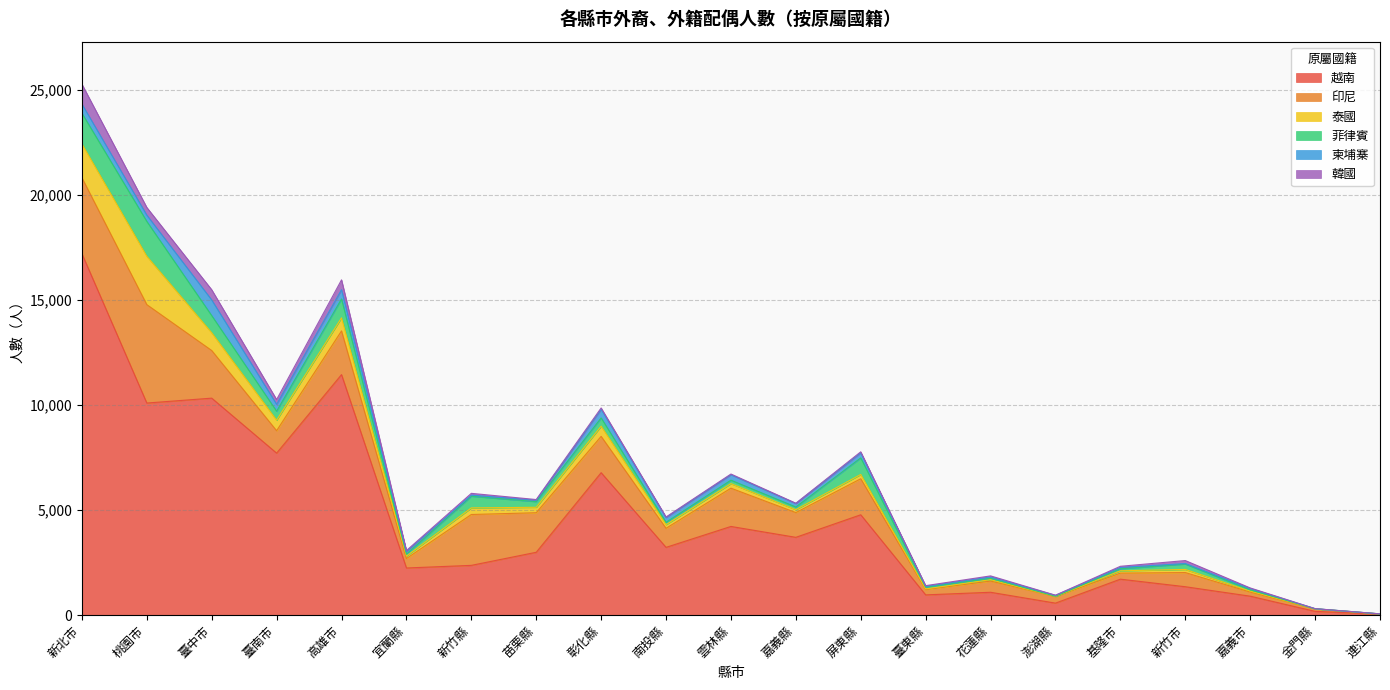

Reading left to right, transcribe all the data shown in this chart.

越南: 新北市=17205	桃園市=10093	臺中市=10326	臺南市=7708	高雄市=11446	宜蘭縣=2239	新竹縣=2364	苗栗縣=2987	彰化縣=6777	南投縣=3221	雲林縣=4217	嘉義縣=3699	屏東縣=4773	臺東縣=959	花蓮縣=1083	澎湖縣=566	基隆市=1707	新竹市=1347	嘉義市=897	金門縣=174	連江縣=42
印尼: 新北市=3619	桃園市=4686	臺中市=2268	臺南市=1067	高雄市=2081	宜蘭縣=450	新竹縣=2422	苗栗縣=1883	彰化縣=1729	南投縣=908	雲林縣=1822	嘉義縣=1178	屏東縣=1715	臺東縣=256	花蓮縣=533	澎湖縣=320	基隆市=288	新竹市=674	嘉義市=197	金門縣=115	連江縣=5
泰國: 新北市=1607	桃園市=2304	臺中市=845	臺南市=502	高雄市=623	宜蘭縣=117	新竹縣=314	苗栗縣=260	彰化縣=486	南投縣=173	雲林縣=216	嘉義縣=139	屏東縣=204	臺東縣=29	花蓮縣=66	澎湖縣=0	基隆市=110	新竹市=149	嘉義市=45	金門縣=5	連江縣=4
菲律賓: 新北市=1463	桃園市=1658	臺中市=817	臺南市=427	高雄市=901	宜蘭縣=91	新竹縣=556	苗栗縣=268	彰化縣=393	南投縣=114	雲林縣=165	嘉義縣=127	屏東縣=790	臺東縣=83	花蓮縣=67	澎湖縣=8	基隆市=95	新竹市=258	嘉義市=62	金門縣=4	連江縣=1
柬埔寨: 新北市=436	桃園市=299	臺中市=745	臺南市=328	高雄市=440	宜蘭縣=131	新竹縣=52	苗栗縣=70	彰化縣=409	南投縣=226	雲林縣=261	嘉義縣=167	屏東縣=240	臺東縣=42	花蓮縣=63	澎湖縣=42	基隆市=67	新竹市=23	嘉義市=63	金門縣=3	連江縣=3
韓國: 新北市=948	桃園市=366	臺中市=487	臺南市=227	高雄市=468	宜蘭縣=41	新竹縣=85	苗栗縣=30	彰化縣=65	南投縣=26	雲林縣=32	嘉義縣=13	屏東縣=49	臺東縣=29	花蓮縣=51	澎湖縣=7	基隆市=53	新竹市=142	嘉義市=25	金門縣=3	連江縣=0